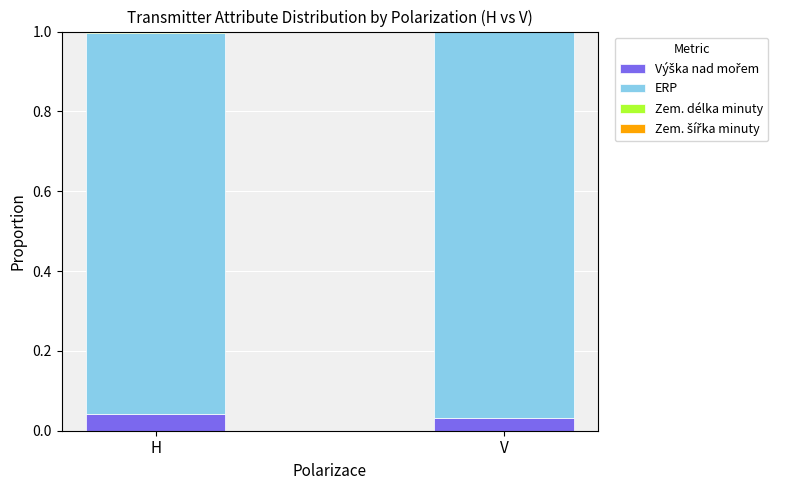

How many Zem. délka minuty values are between 0 and 1?

2